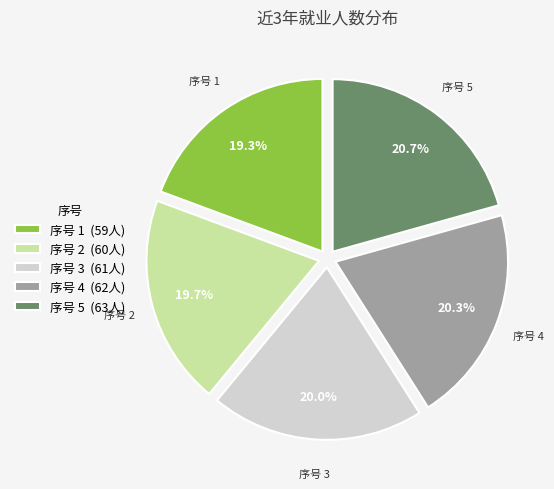

How much of the chart is everything except 序号 1 (59人)?

80.7%